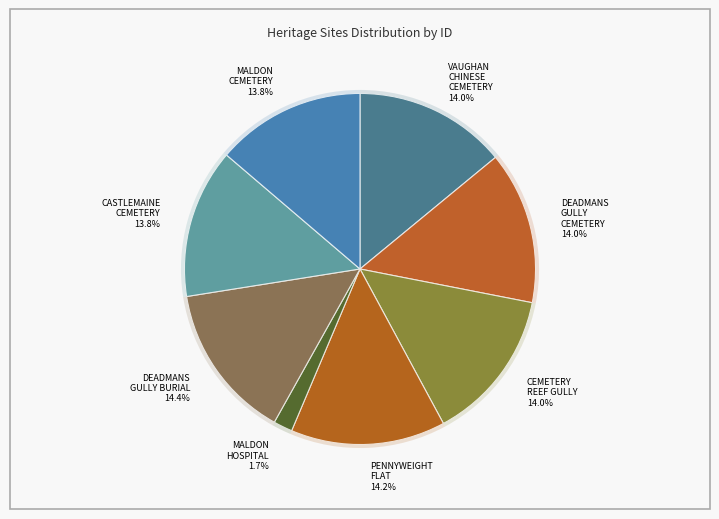

Is there any slice that represents more than half of the pie?

No